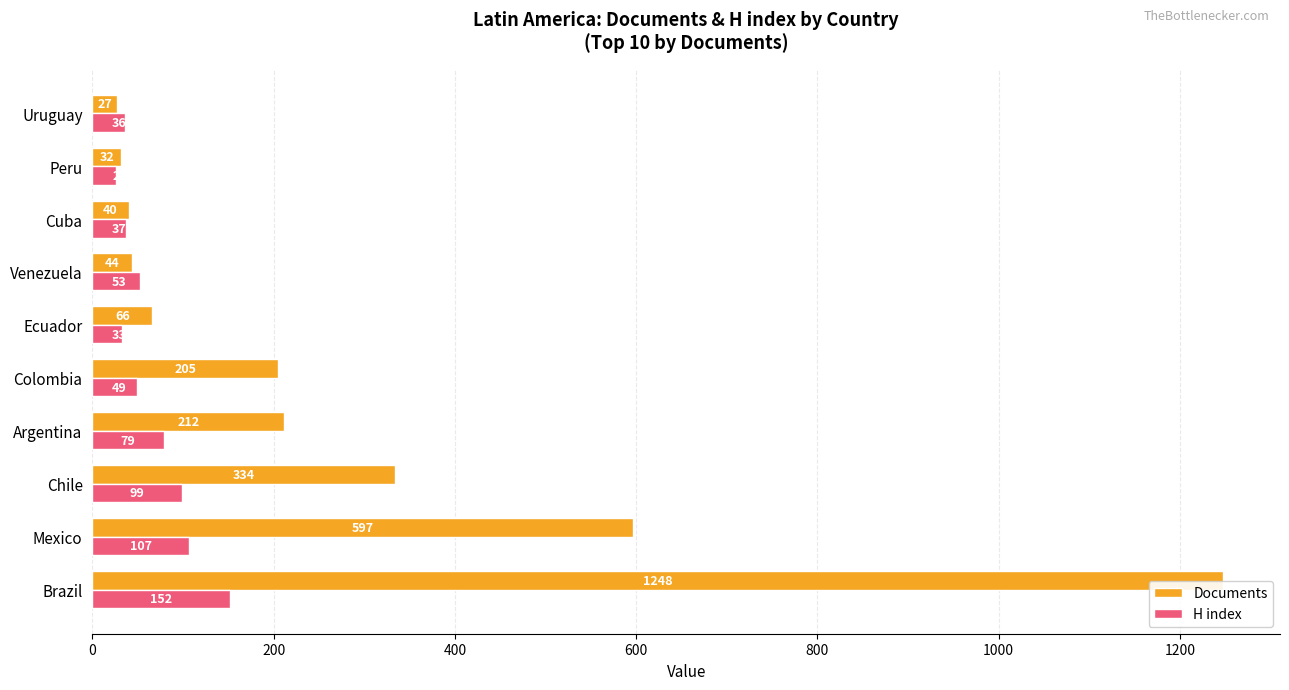

What is the average value of the H index series?

67